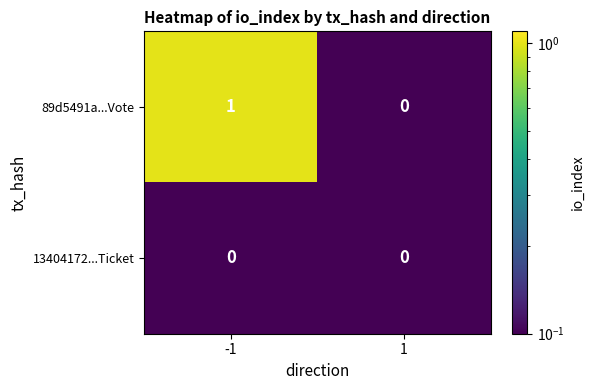

Which series has the largest total across all categories?

89d5491a...Vote